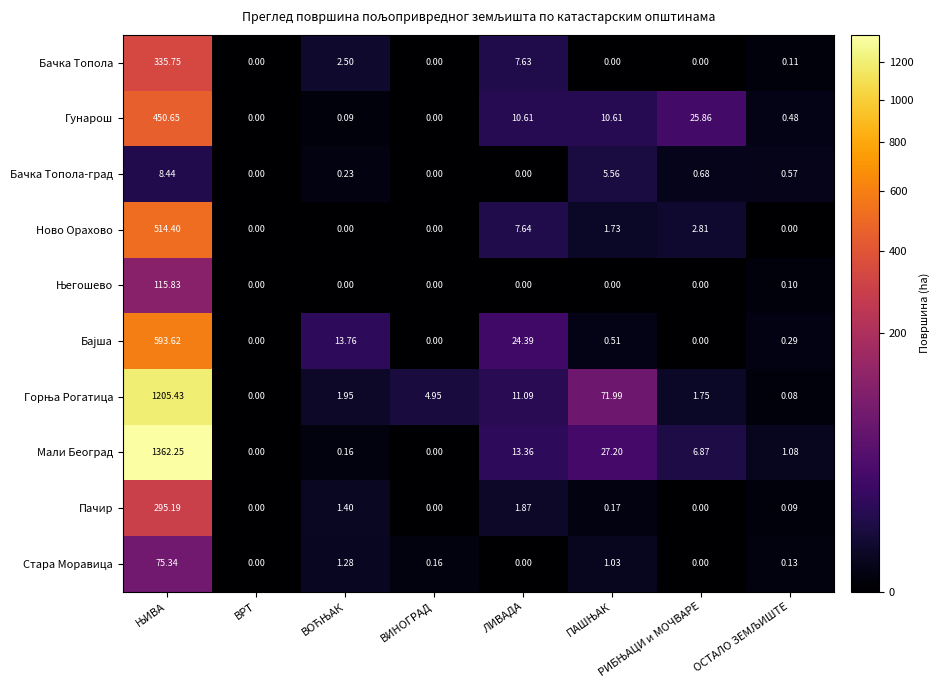

Which series has the largest range (max minus min)?

Мали Београд